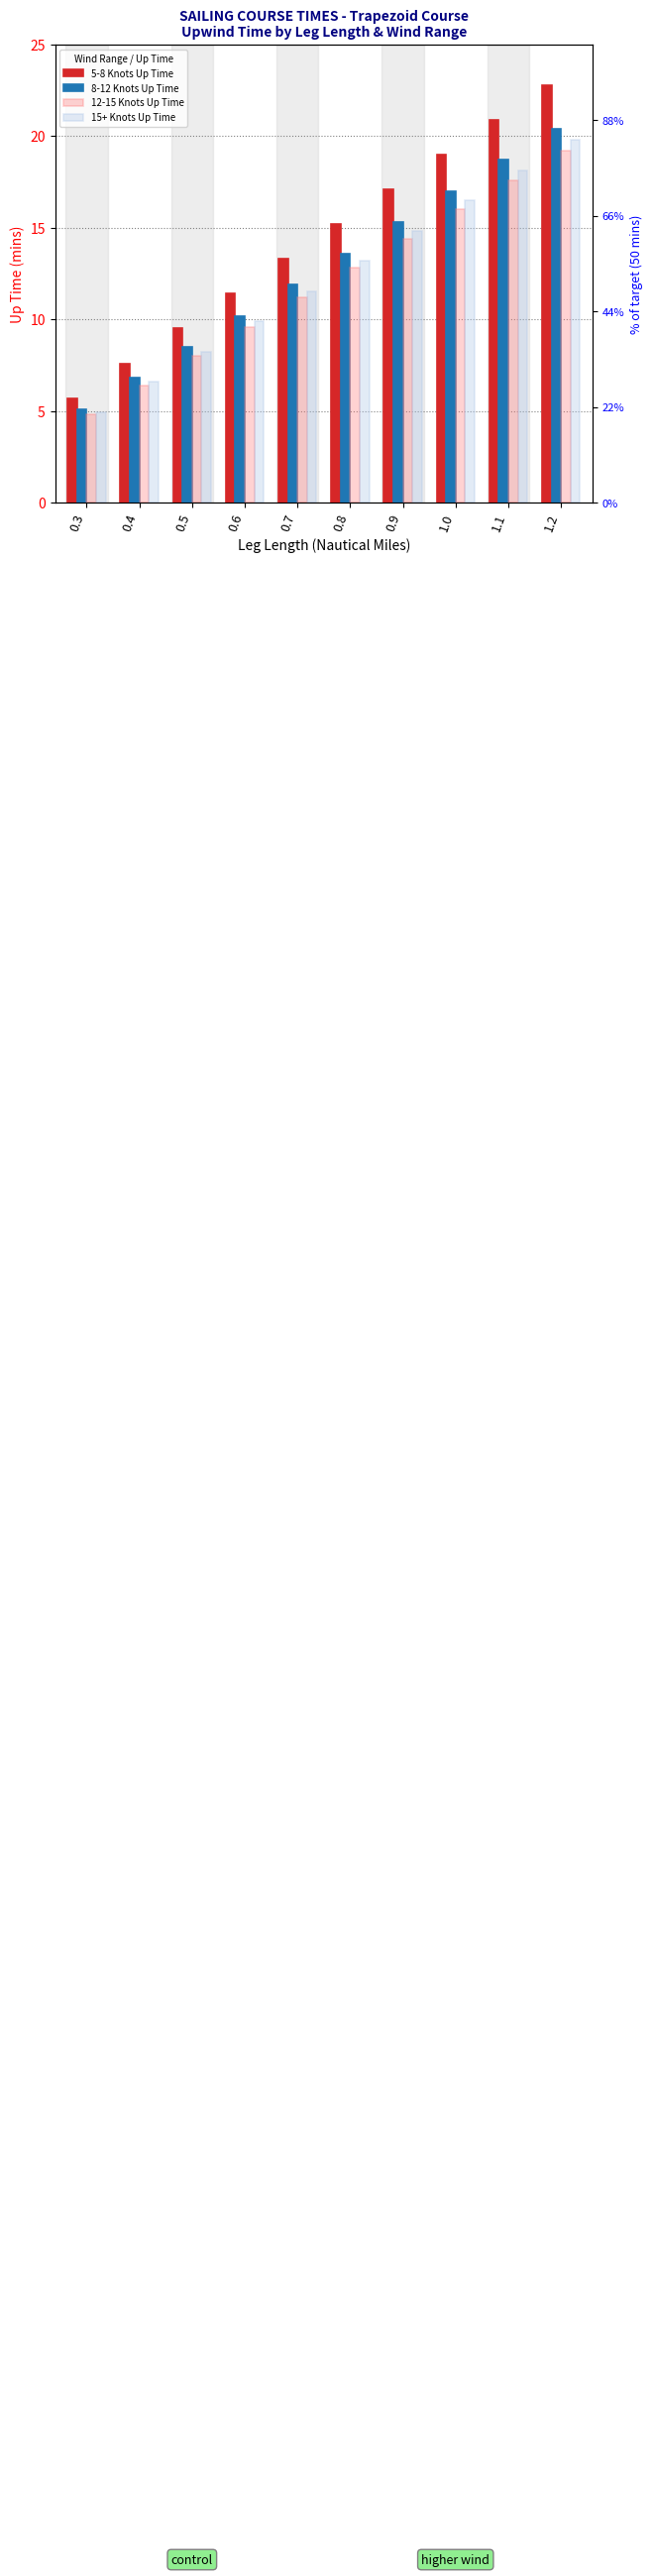

Reading right to left, extract all data points from this chart.

5-8 Knots Up Time: 22.8	20.9	19.0	17.1	15.2	13.3	11.4	9.5	7.6	5.7
8-12 Knots Up Time: 20.4	18.7	17.0	15.3	13.6	11.9	10.2	8.5	6.8	5.1
12-15 Knots Up Time: 19.2	17.6	16.0	14.4	12.8	11.2	9.6	8.0	6.4	4.8
15+ Knots Up Time: 19.8	18.1	16.5	14.8	13.2	11.6	9.9	8.2	6.6	5.0